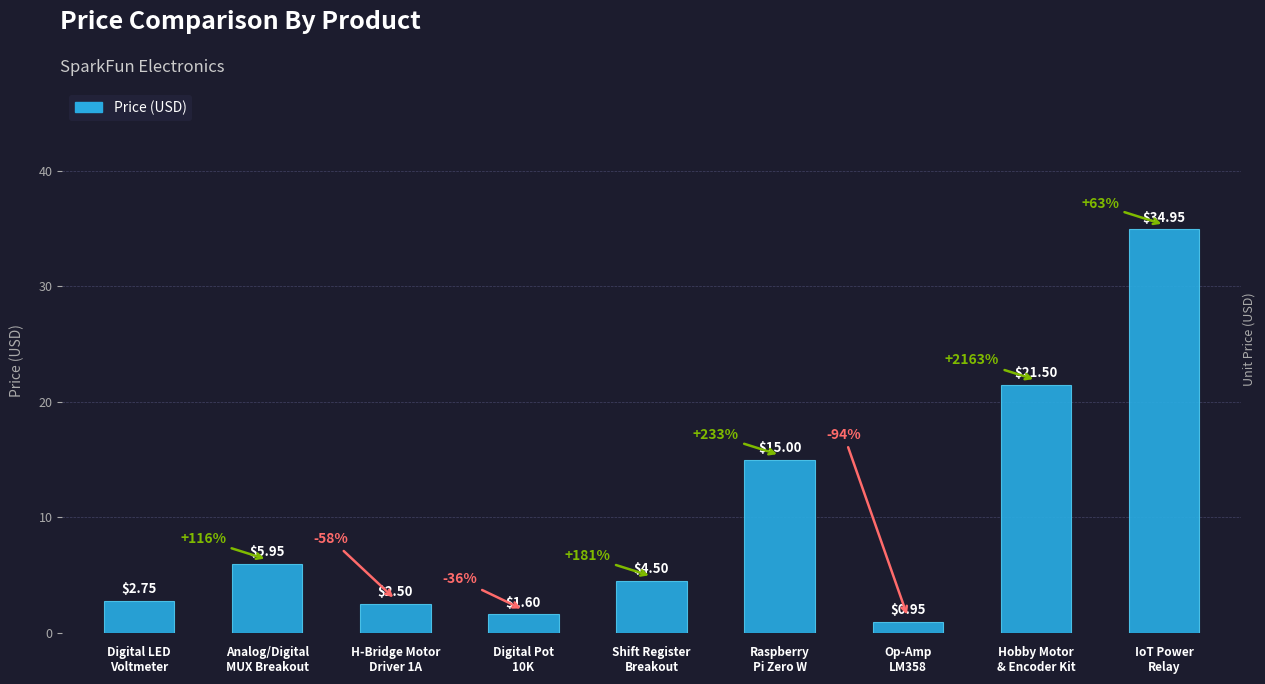

How many categories are shown in the chart?

9